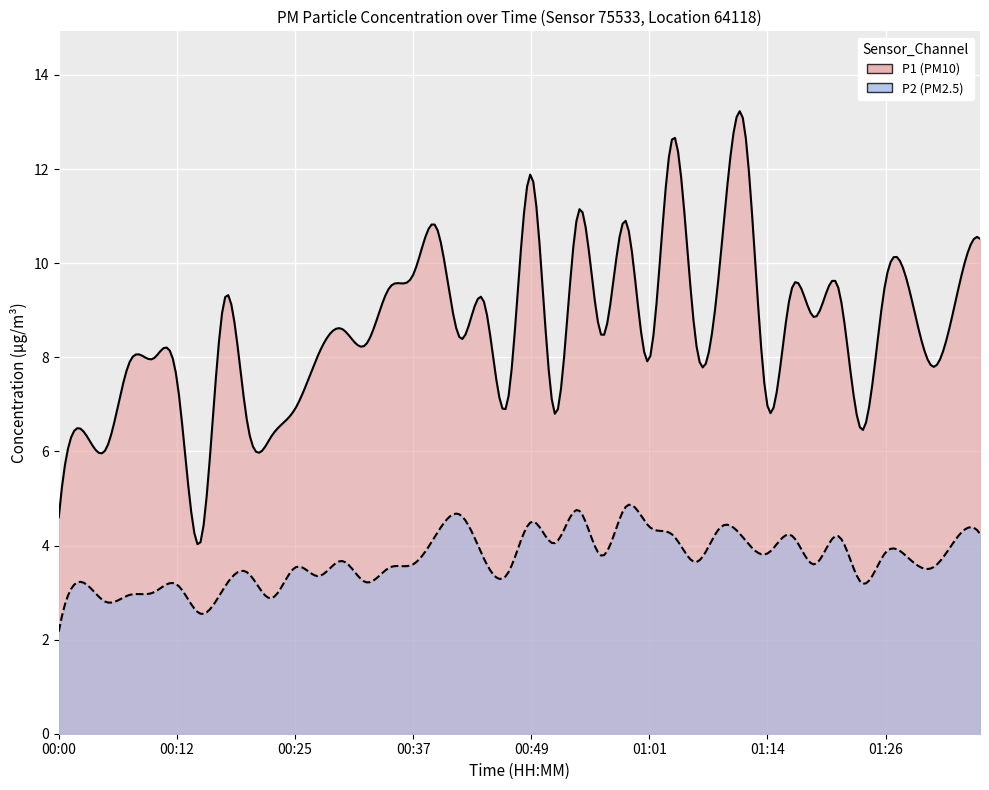

Is the value of P2 at 11 greater than the value of P1 at 8?

No